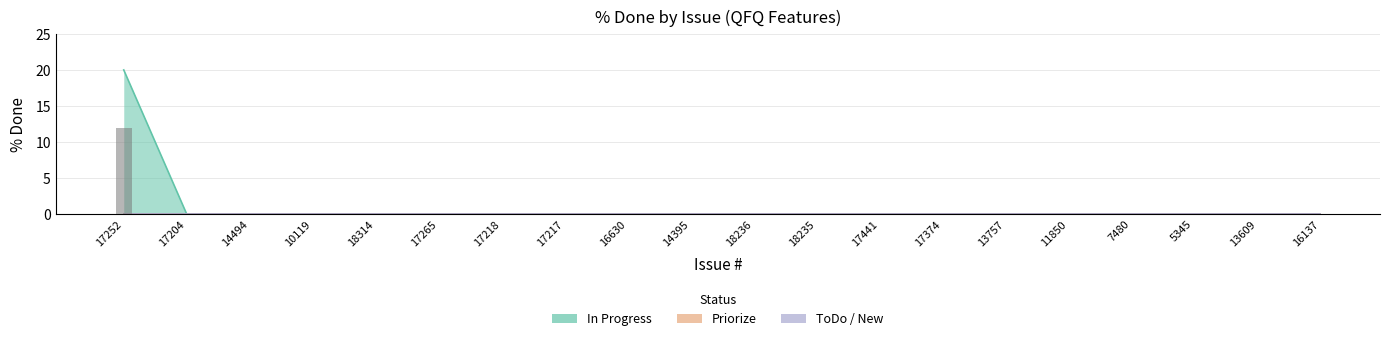

Rank the series at 17252 from highest to lowest value.

In Progress, ToDo, New